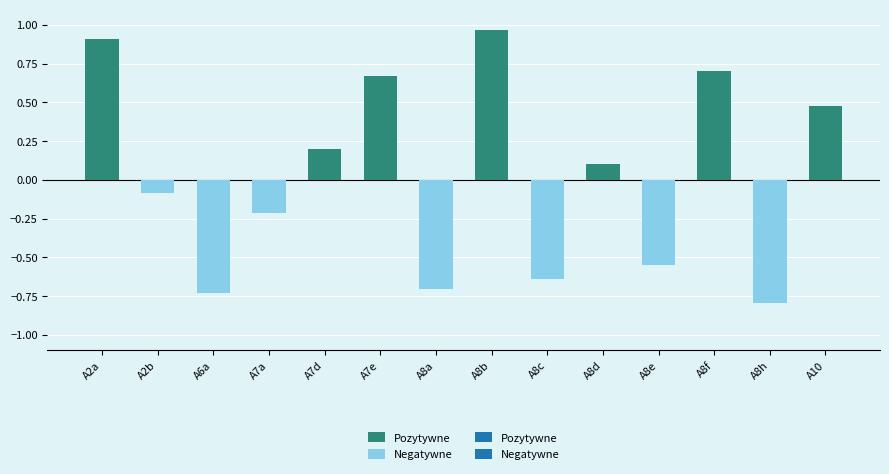

Reading right to left, what are all the values shown in this chart?

Pozytywne: 0.5	0.7	0.1	1.0	0.7	0.2	0.9
Negatywne: -0.8	-0.5	-0.6	-0.7	-0.2	-0.7	-0.1